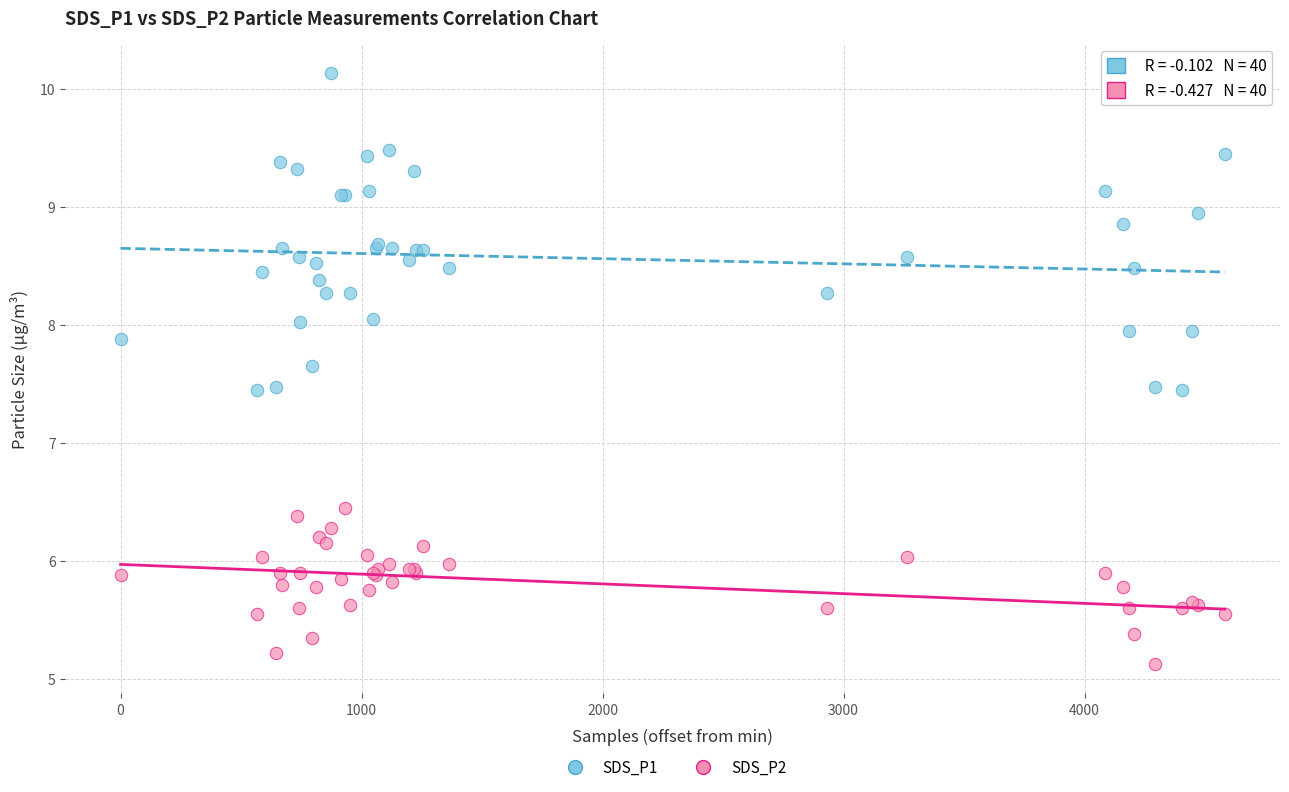

In the SDS_P2 series, what Y value is closest to 5?

5.1